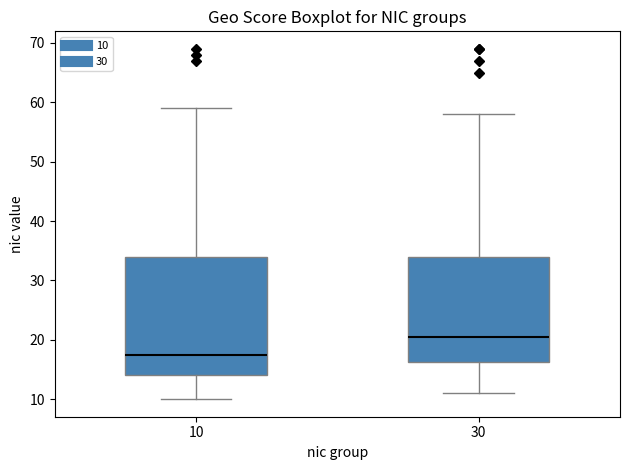

Reading left to right, read every box against the y-axis: the position of its median line, the range the box covers, and the ends of its whiskers. The values are not printed on the chart, so give them approximately, as read against the axis.

10: median 18, box 14 to 34, whiskers 10 to 59
30: median 21, box 16 to 34, whiskers 11 to 58